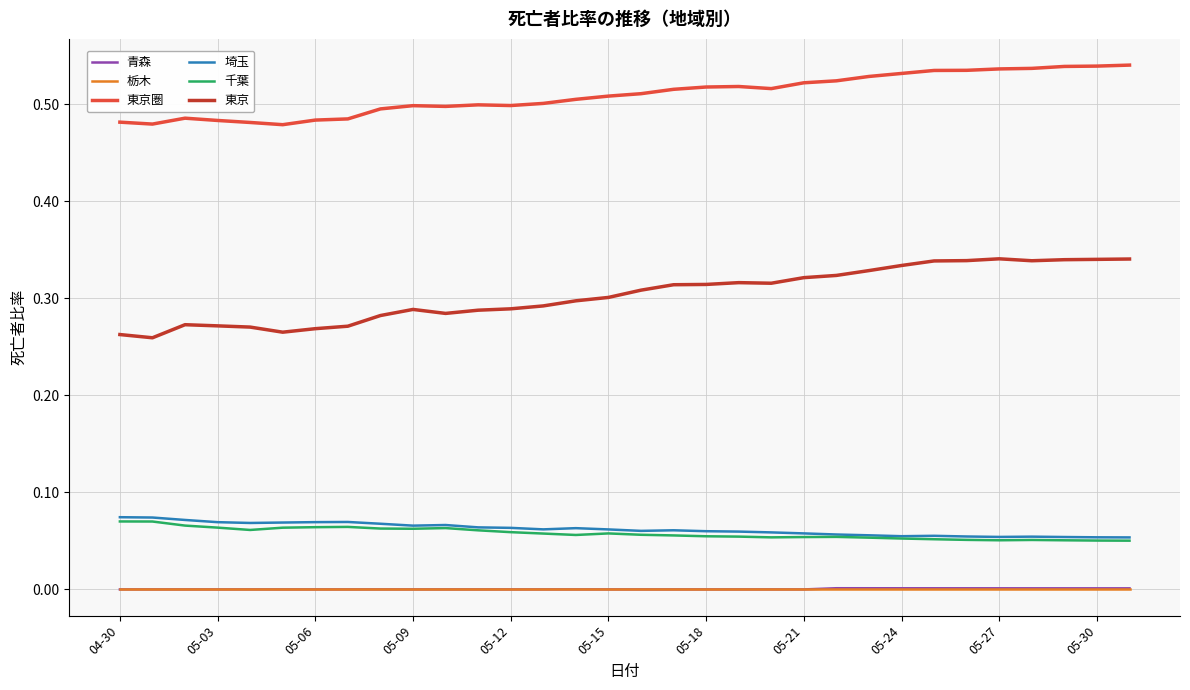

True or false: 栃木 and 東京 intersect in this chart.

False